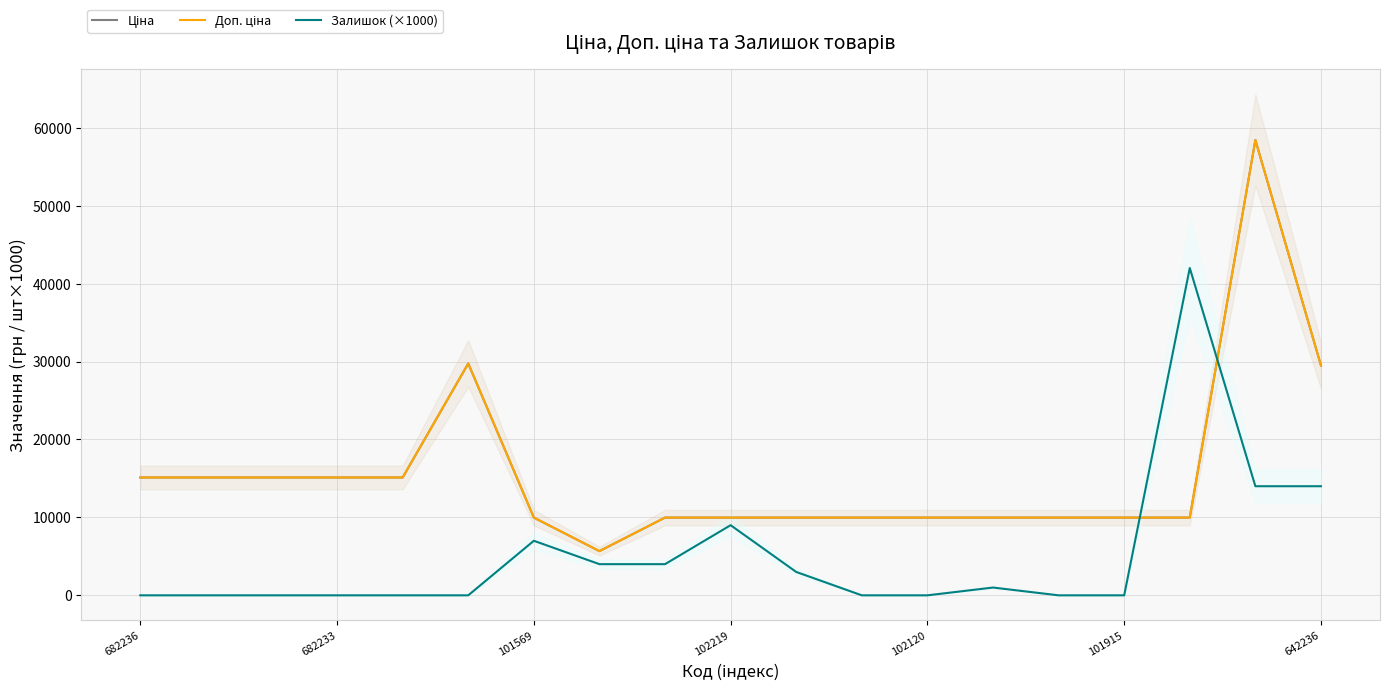

List the series in order of their peak value, highest first.

Ціна, Доп. ціна, Залишок (×1000)